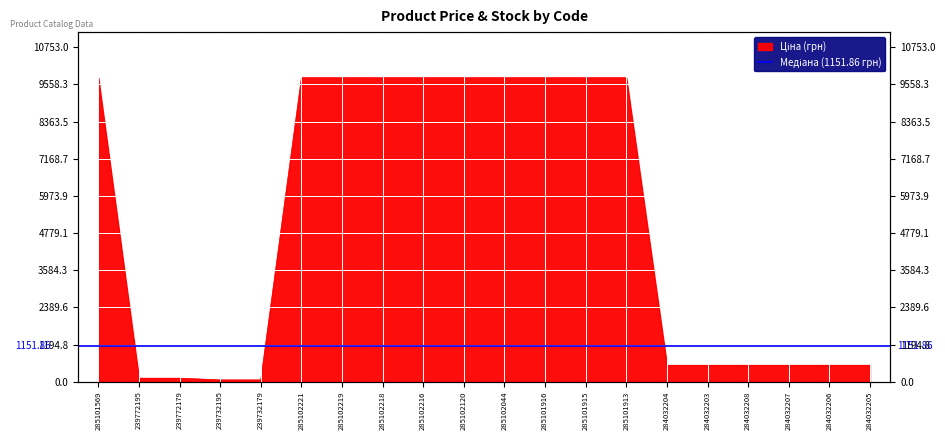

What position from the right is 285102216?

12